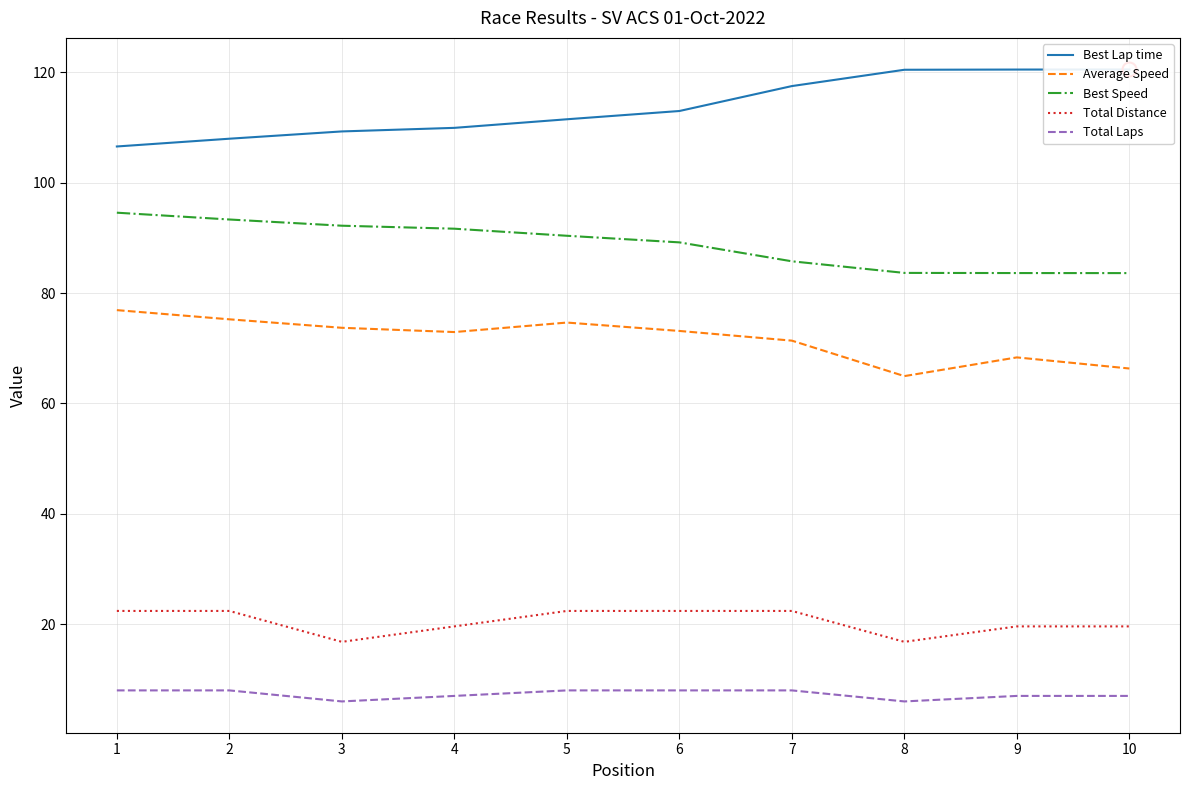

At which label is Total Laps closest to 7?

4